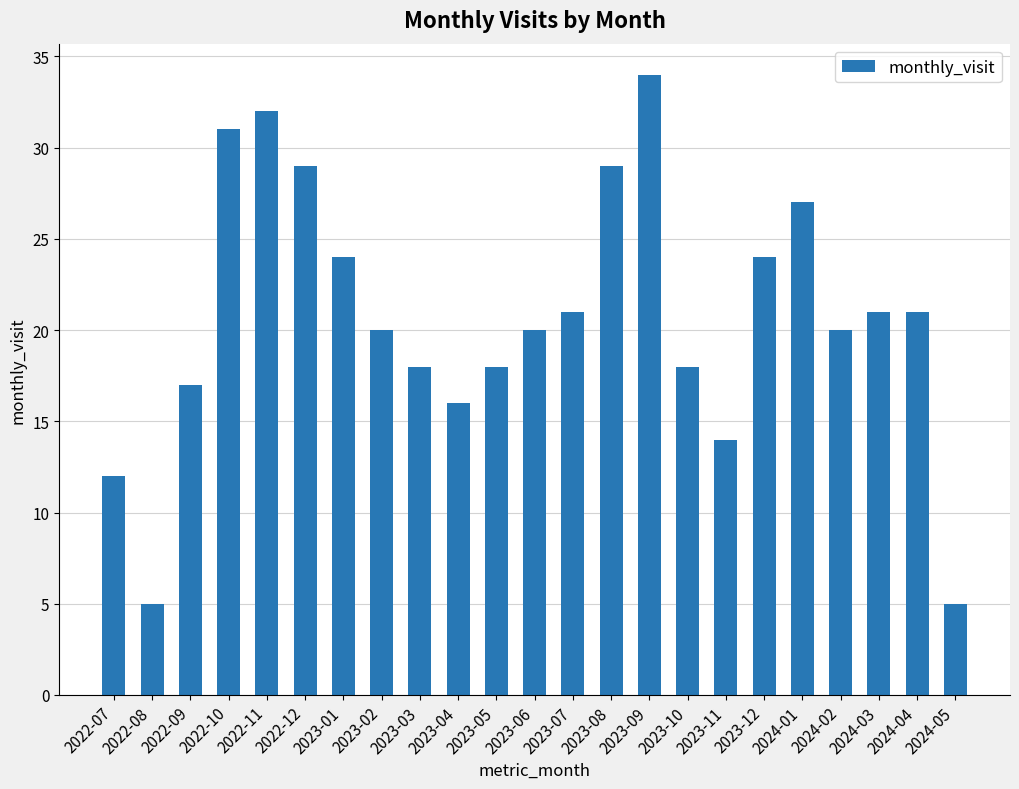

Are the bars grouped side by side (vs. stacked)?

No